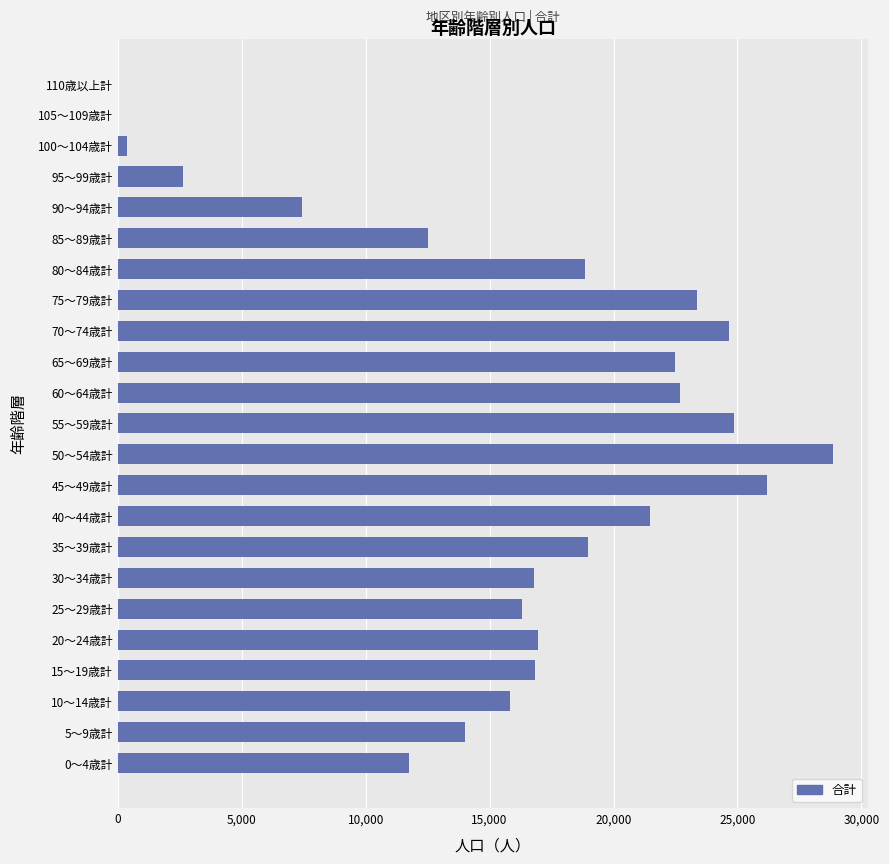

What is the ratio of the value at 15～19歳計 to the value at 25～29歳計?

1.0